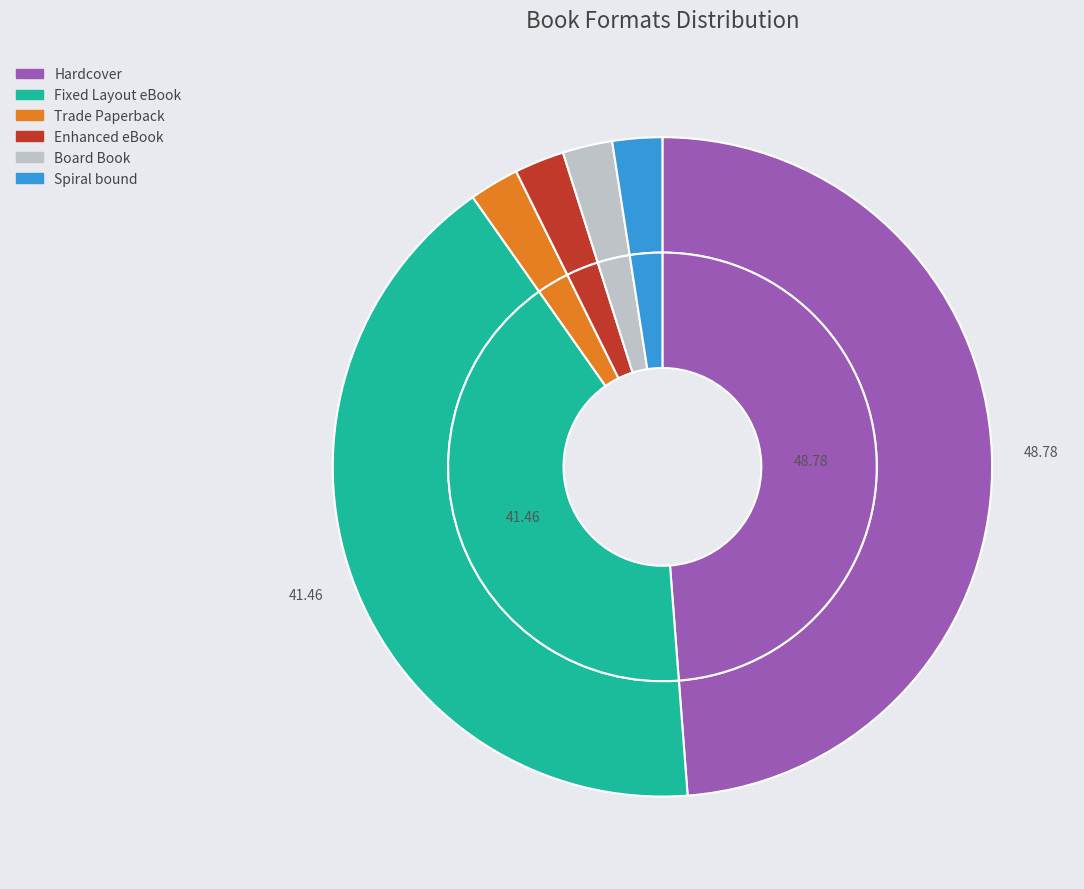

To the nearest percent, what is the combined percentage of Board Book and Hardcover?

51%